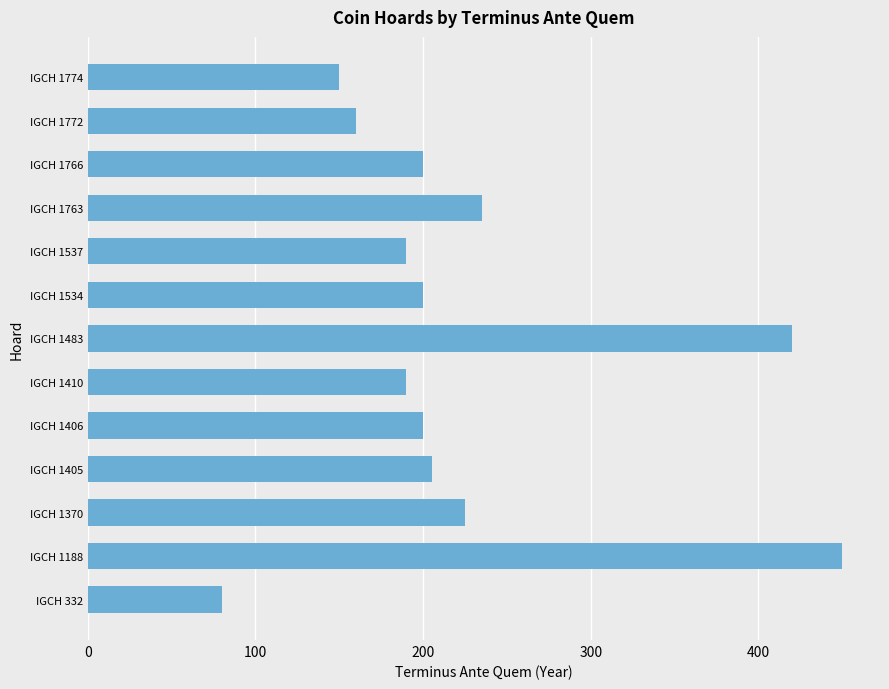

How many bars are there in total?

13